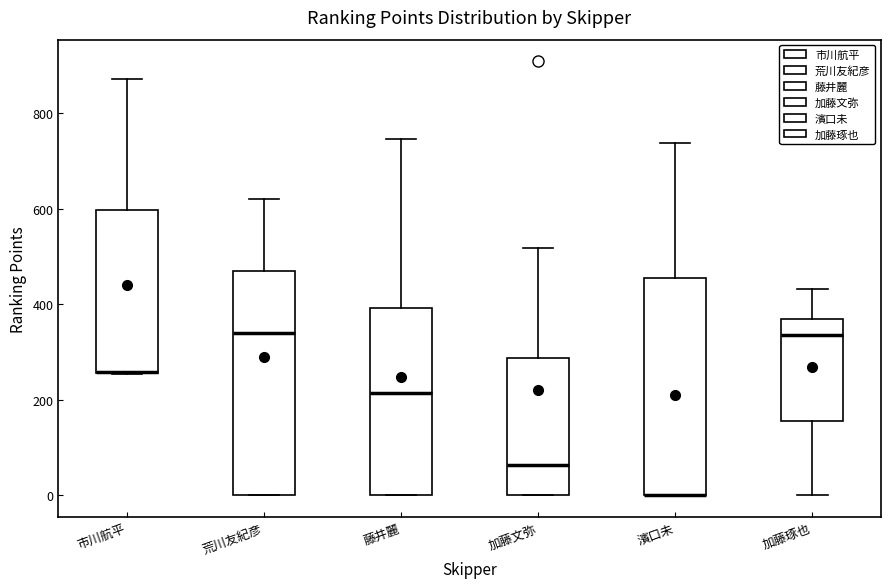

Where does the median line of the box for 加藤琢也 sit on the y-axis? The values are not printed on the chart, so give them approximately, as read against the axis.

340